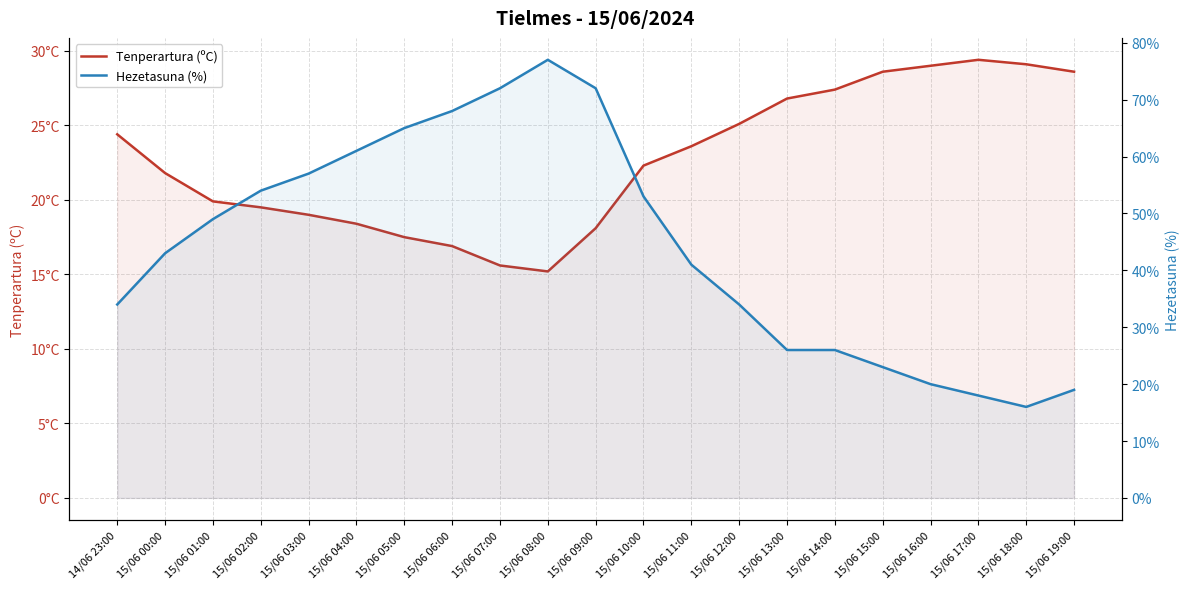

What are all the series names shown in the legend?

Tenperartura (ºC), Hezetasuna (%)